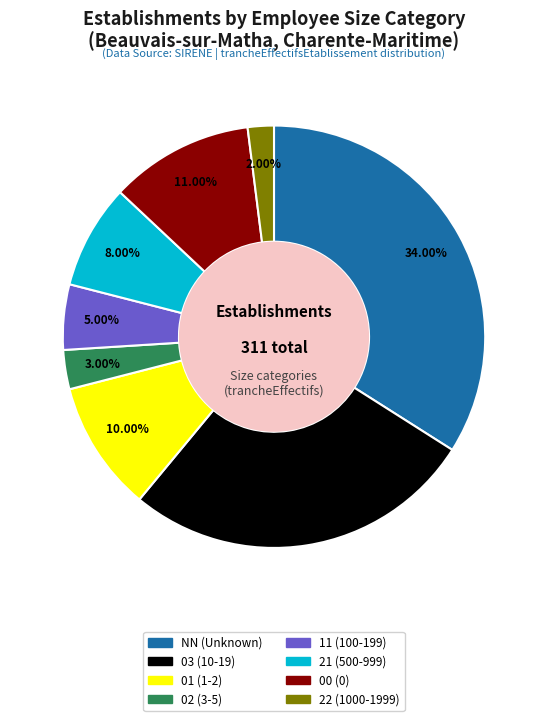

To the nearest percent, what portion does 22 represent?

2%